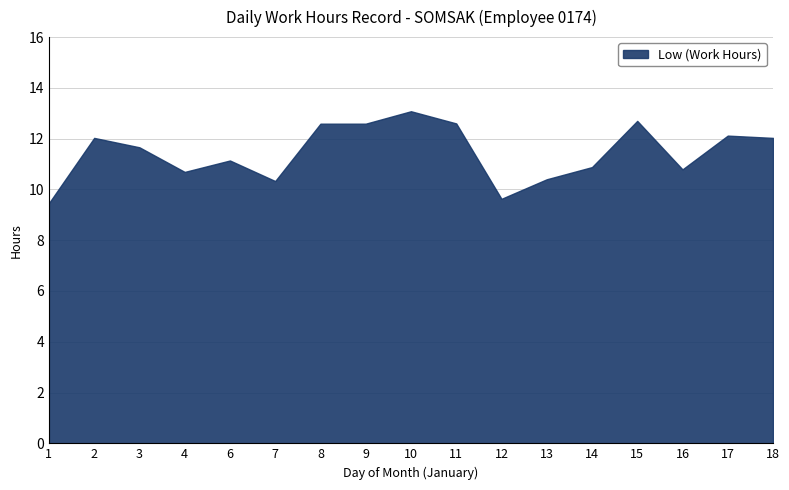

Which category has the lowest value across all series?

1